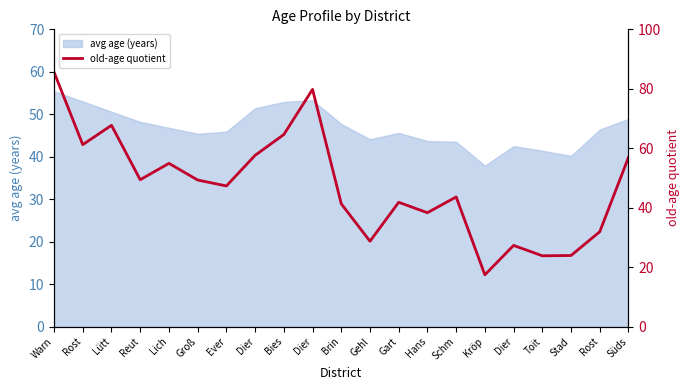

What is the difference between the maximum and minimum values?

68.2